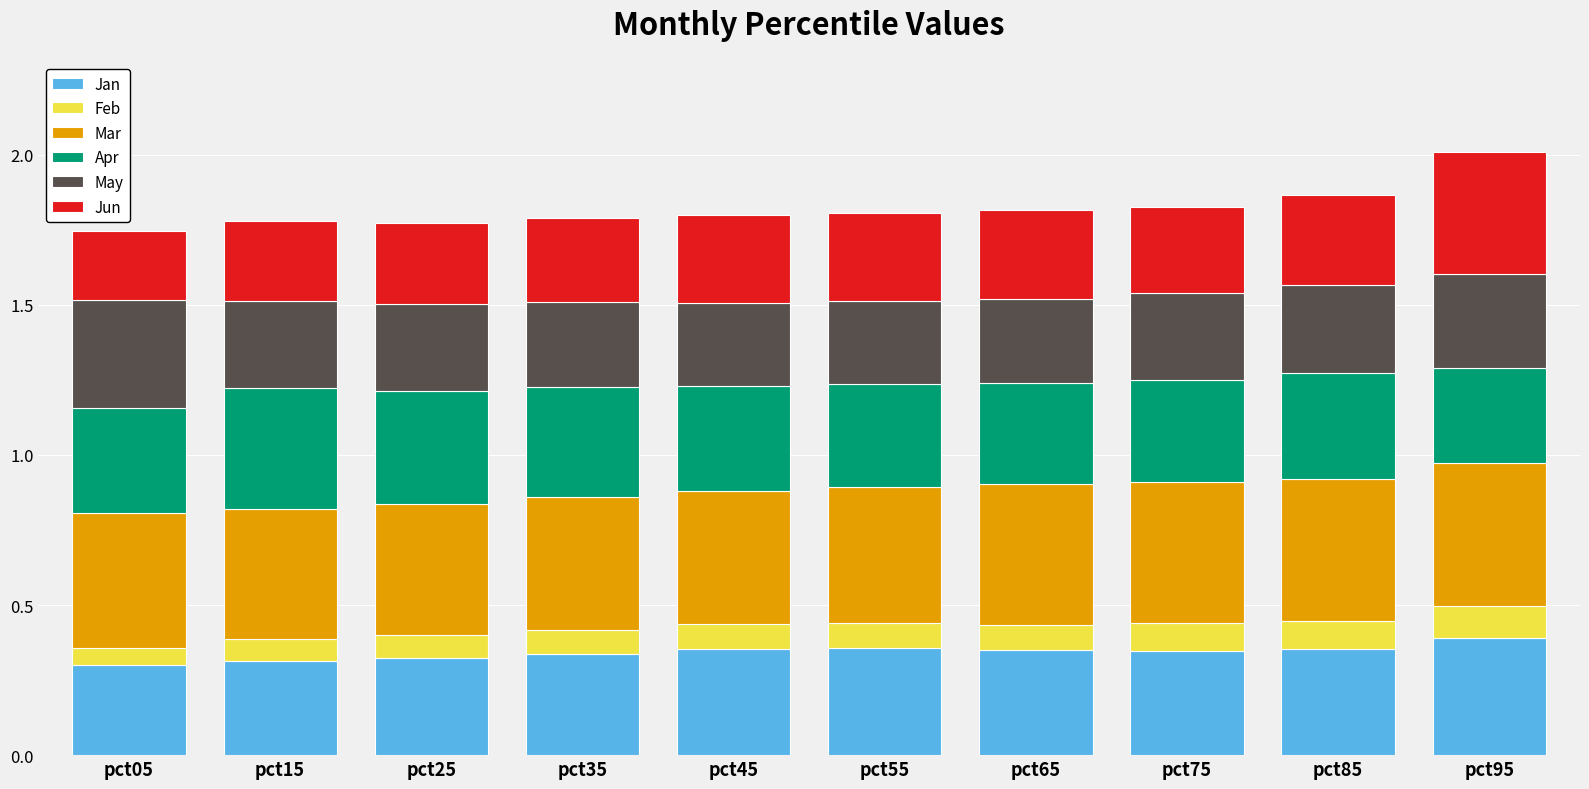

Is it true that Jan equals 0.4 at pct05?

False